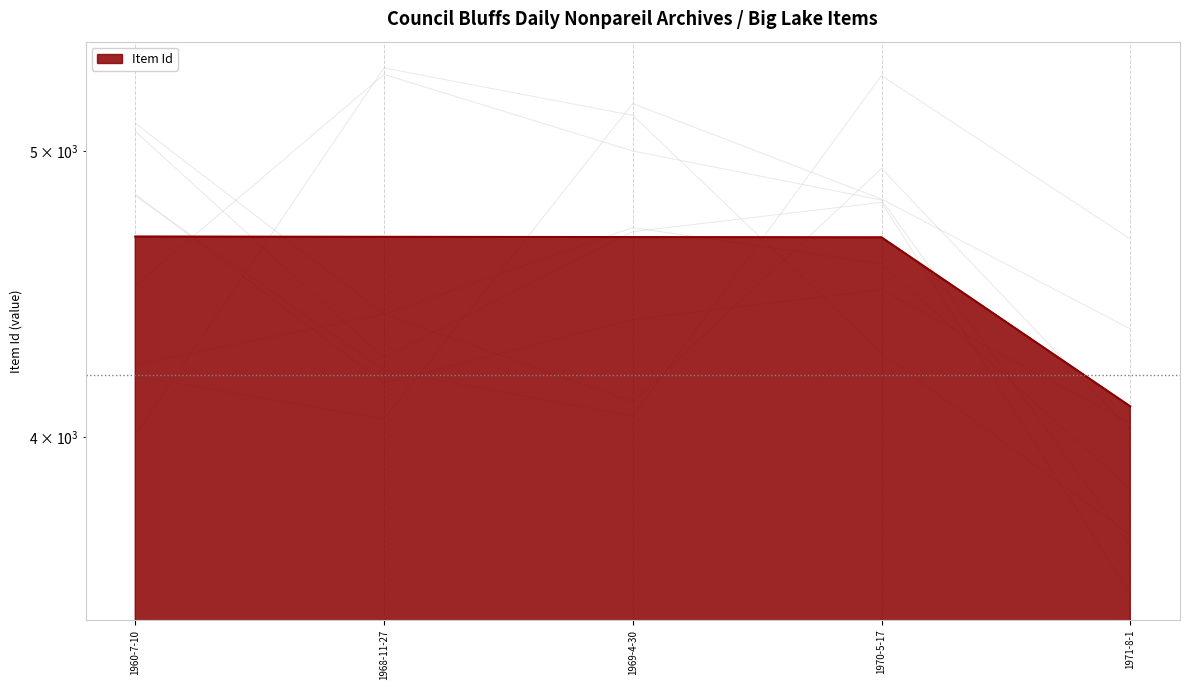

Where does the data first go above 4676?

1960-7-10